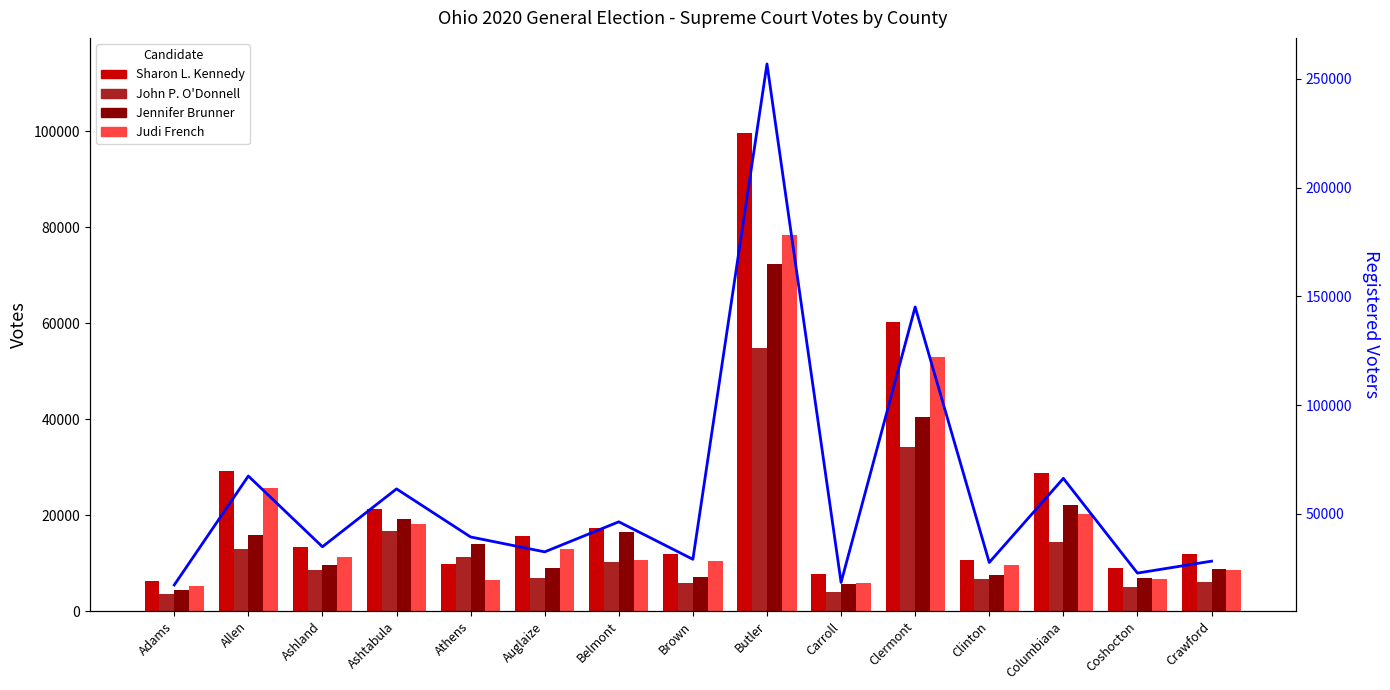

What is the spread (max minus min) of values at Ashland?

26316